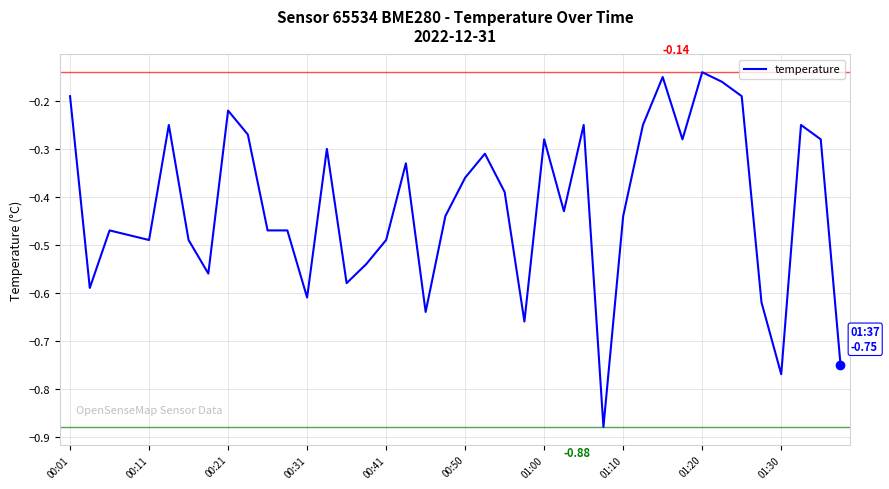

What is the difference between the maximum and minimum values?

0.7